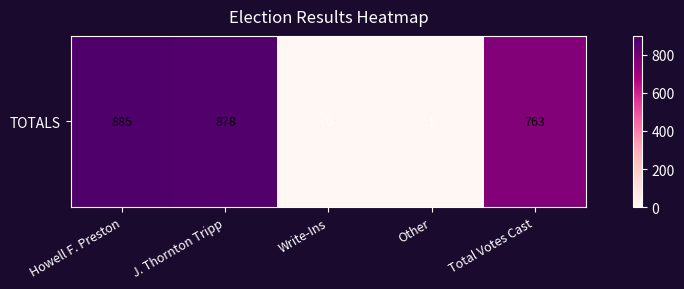

What is the approximate value at Other?

1